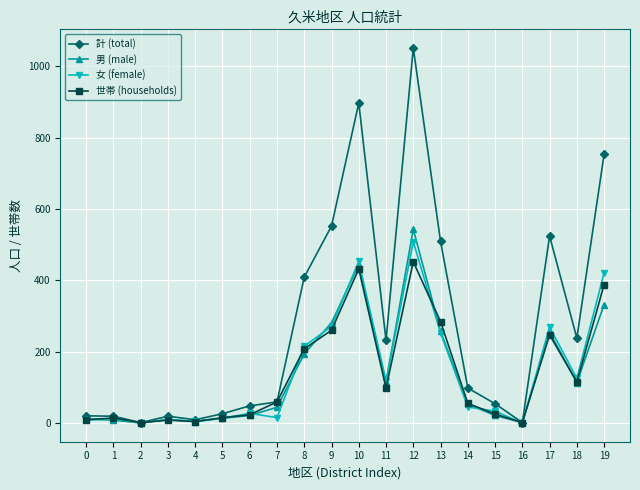

What is the highest value of the 計 (total) series?

1051